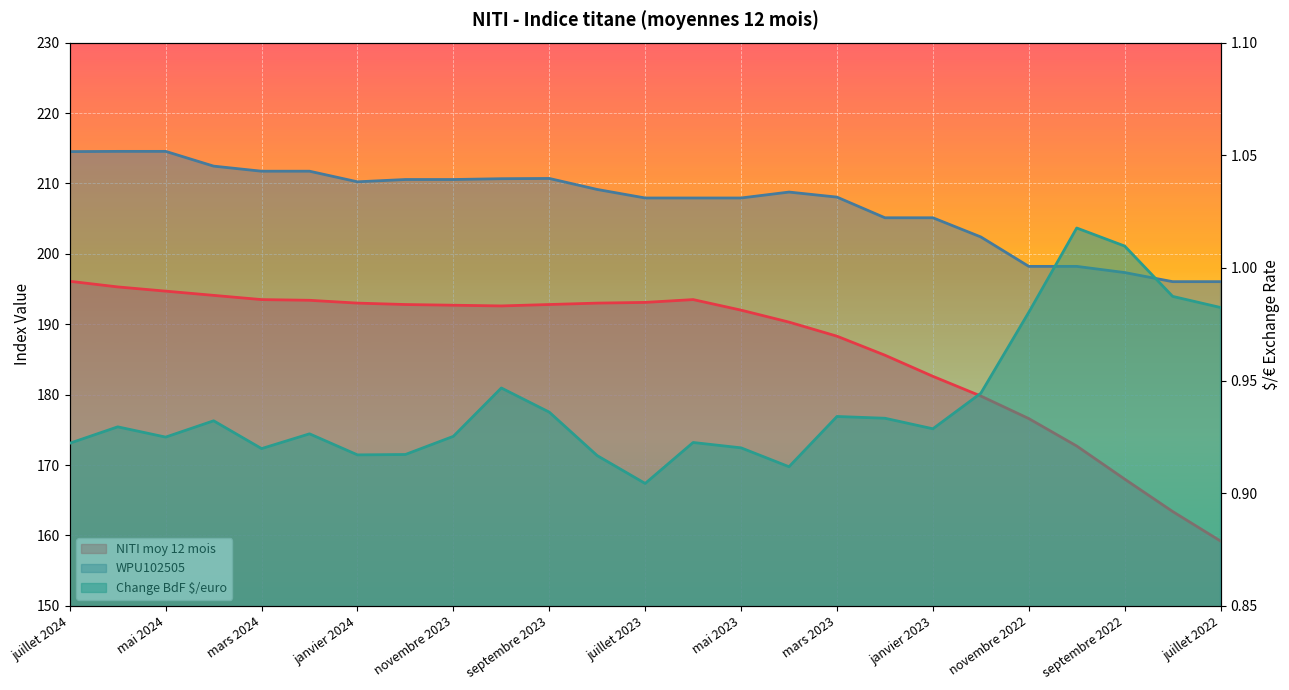

What is the difference between the maximum and minimum values in the NITI moy 12 mois series?

36.9